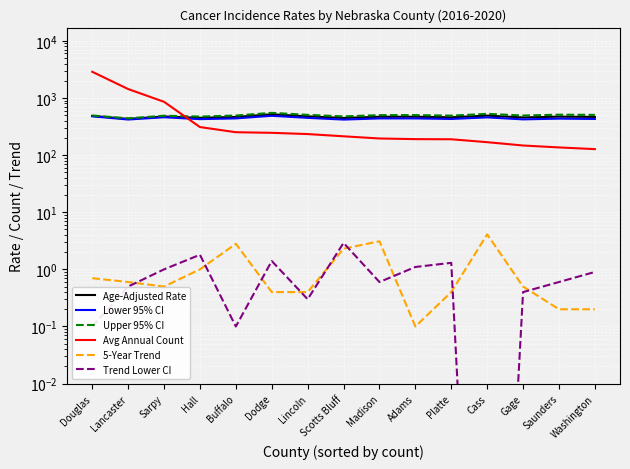

How many values in the Avg Annual Count series are below 213?

7